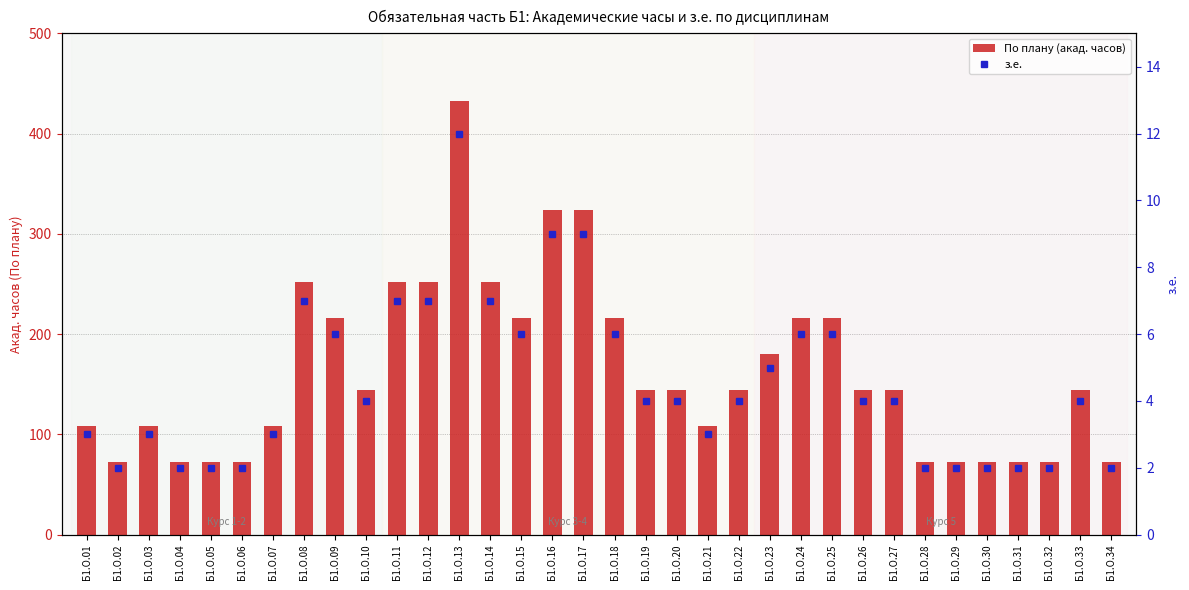

Which series has the largest range (max minus min)?

По плану (акад. часов)